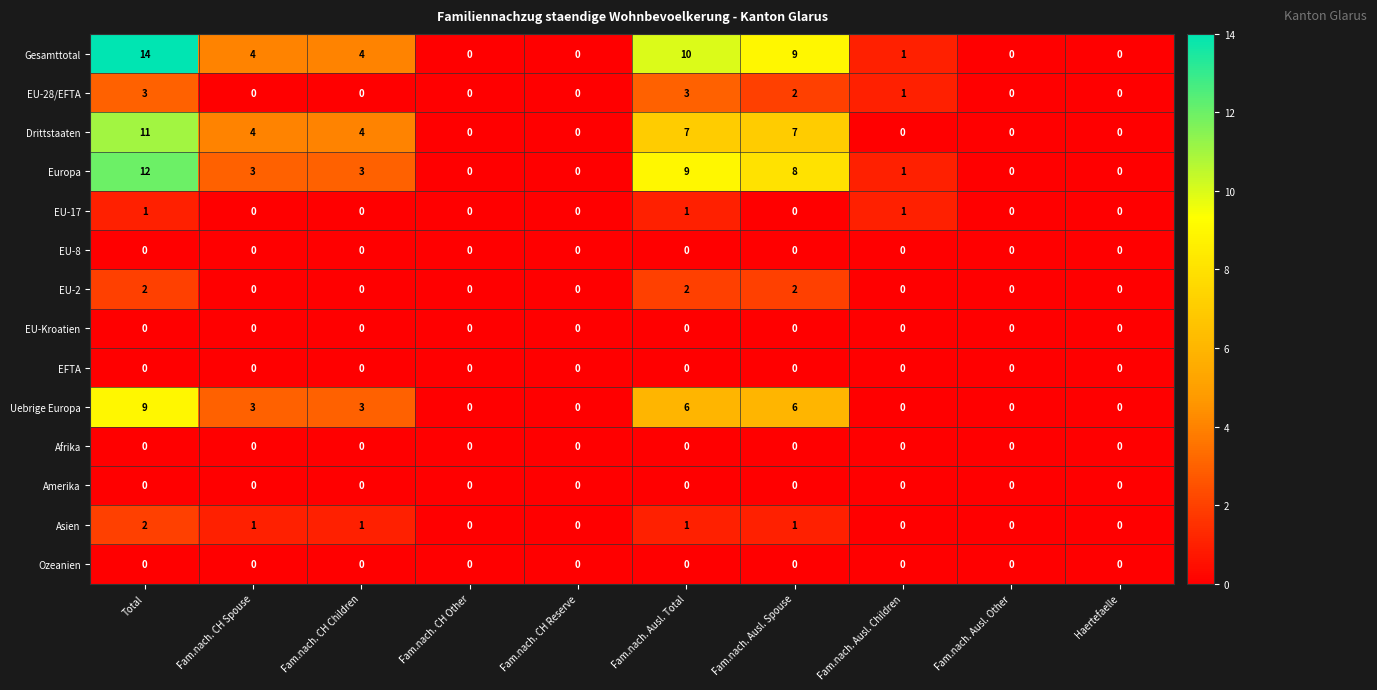

Which category has the highest value across all series?

Total